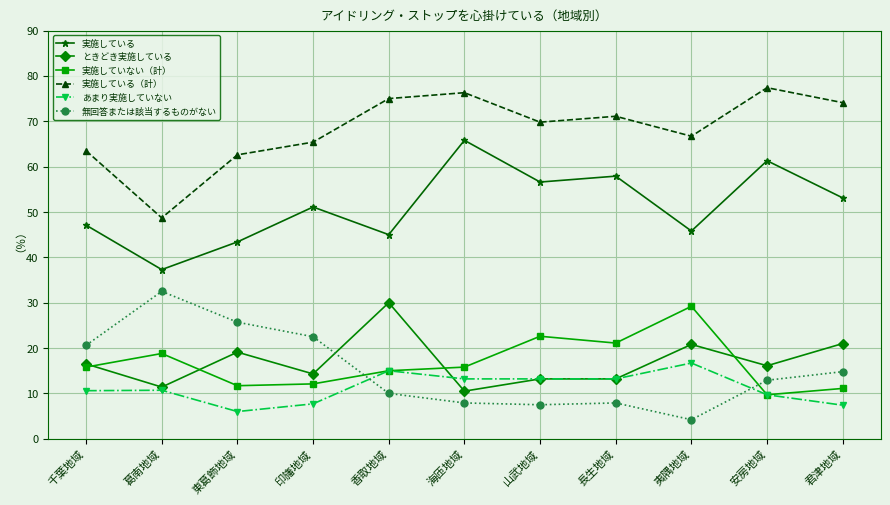

What is the spread (max minus min) of values at 山武地域?

62.3